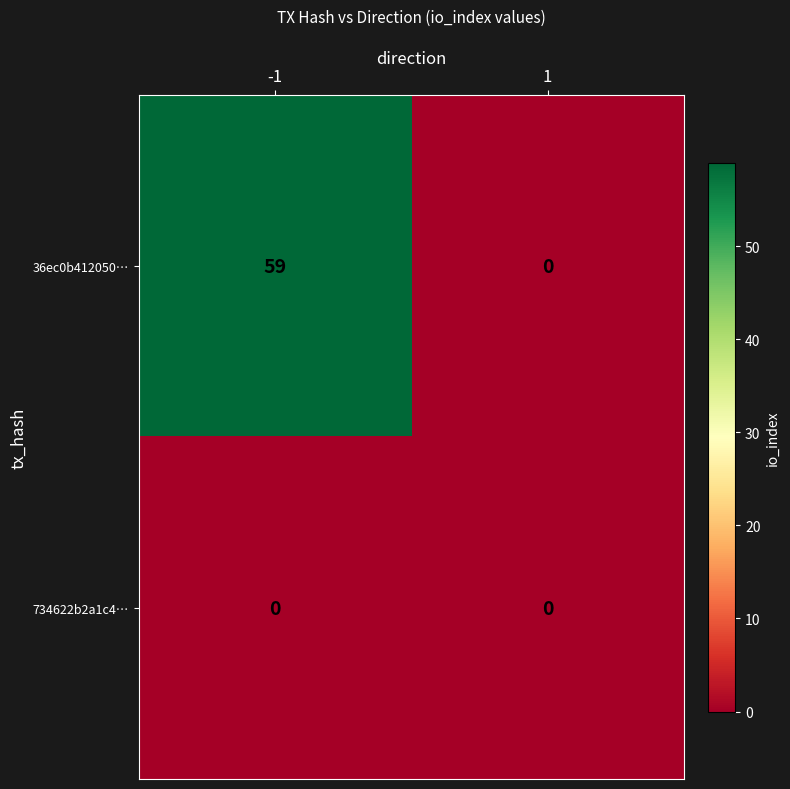

At how many categories does at least one series exceed 3?

1